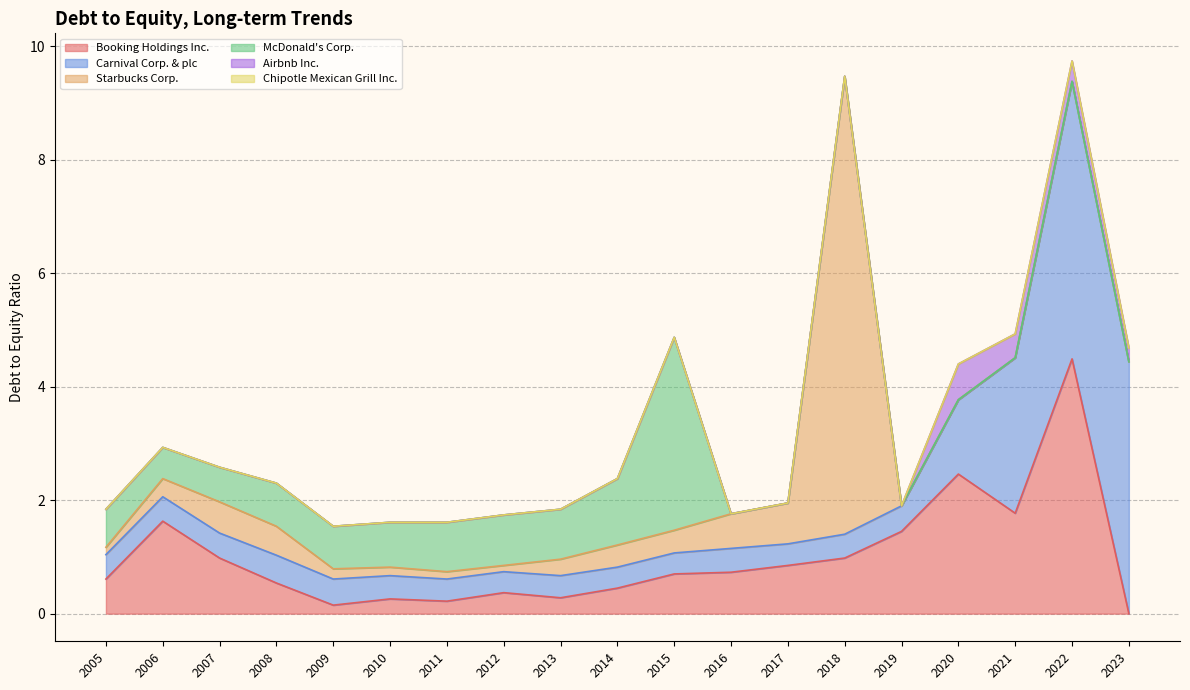

What is the approximate value of Starbucks Corp. at 2006?

0.3